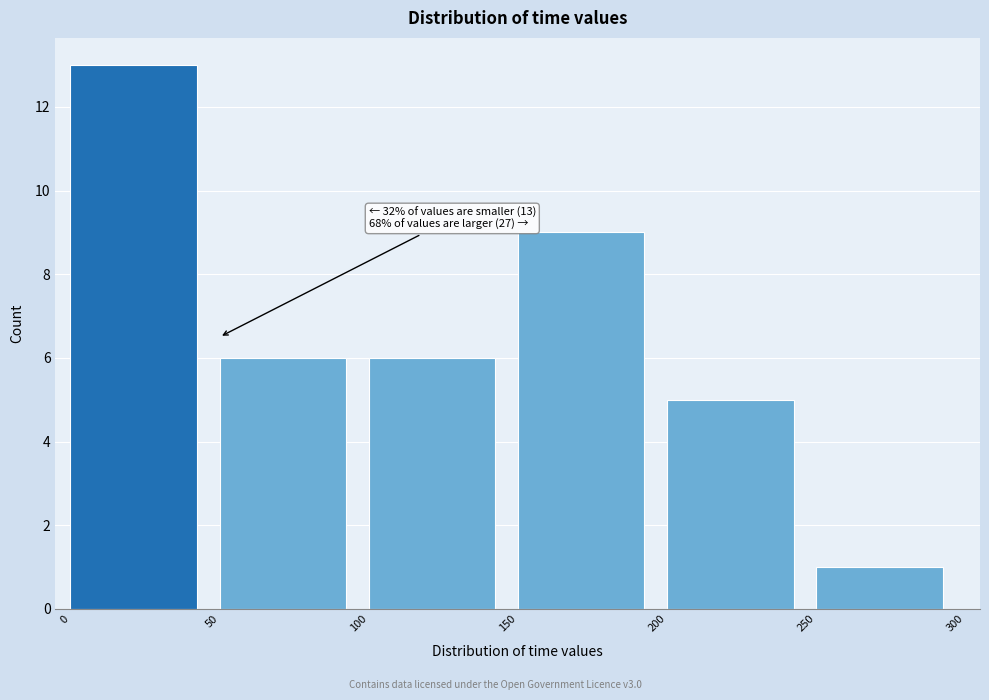

Over which range of the x-axis is the bar tallest?

0 to 50